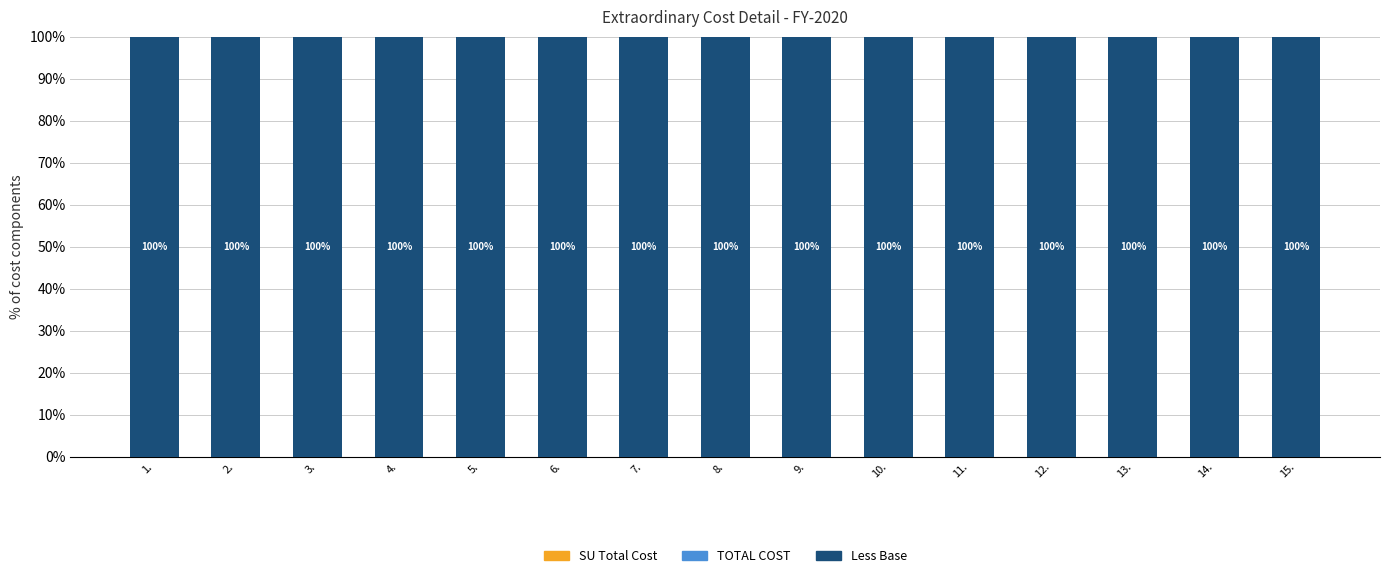

At 10., list the series in order from largest to smallest.

Less Base, SU Total Cost, TOTAL COST